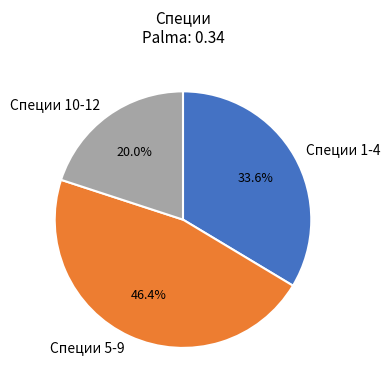

To the nearest percent, what is the difference between the largest and smallest slice percentages?

26%